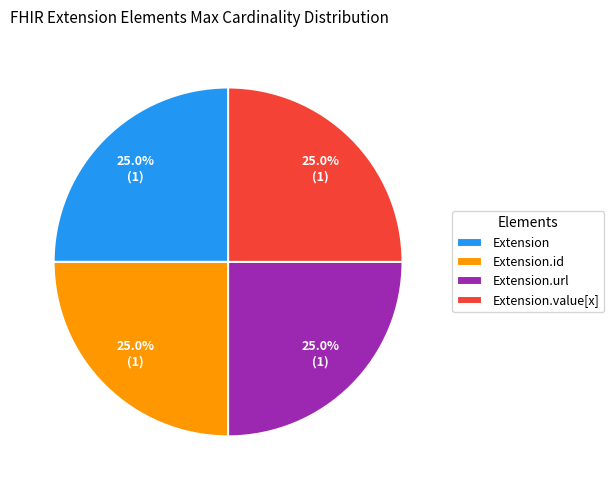

Does Extension.id represent more than half of the total?

No